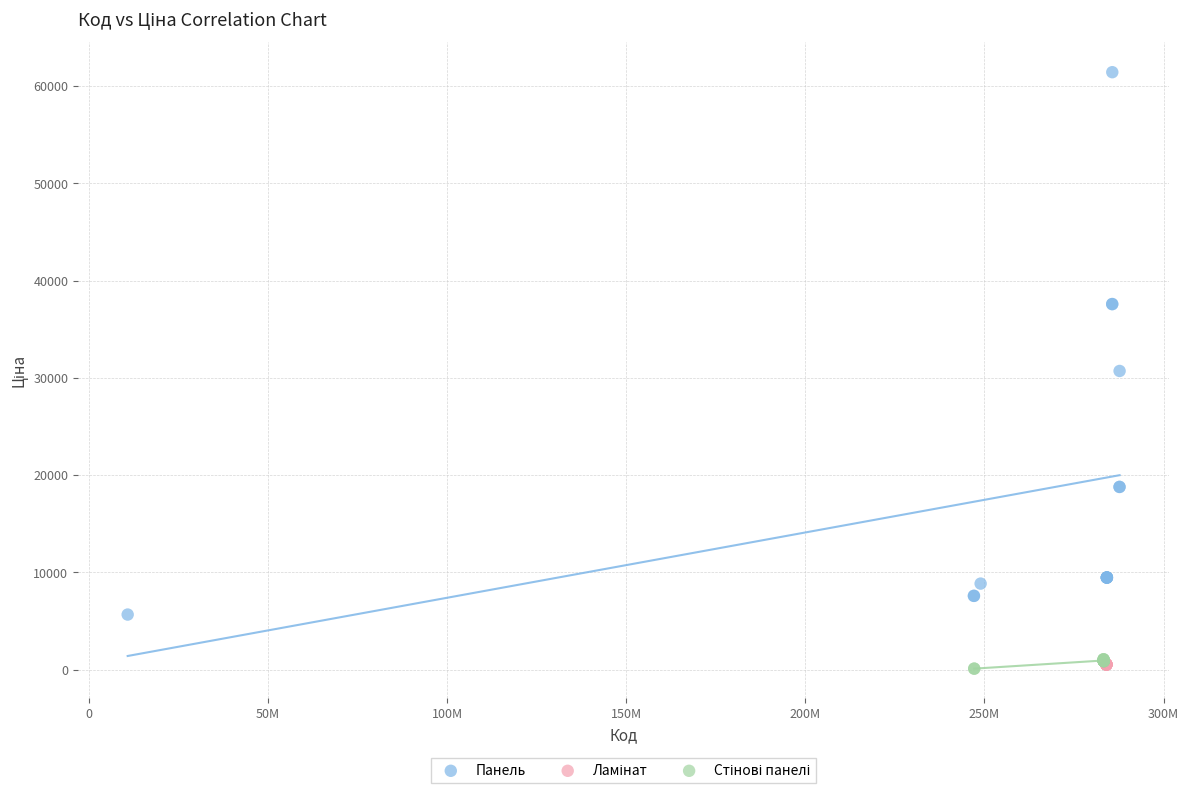

Which series reaches the maximum Y coordinate?

Панель